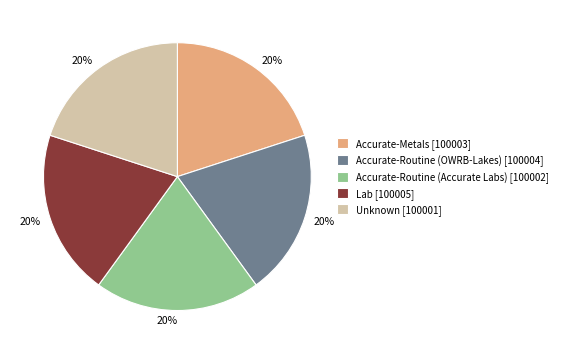

Approximately how many times larger is the value at Accurate-Metals compared to Accurate-Routine (Accurate Labs)?

1.0